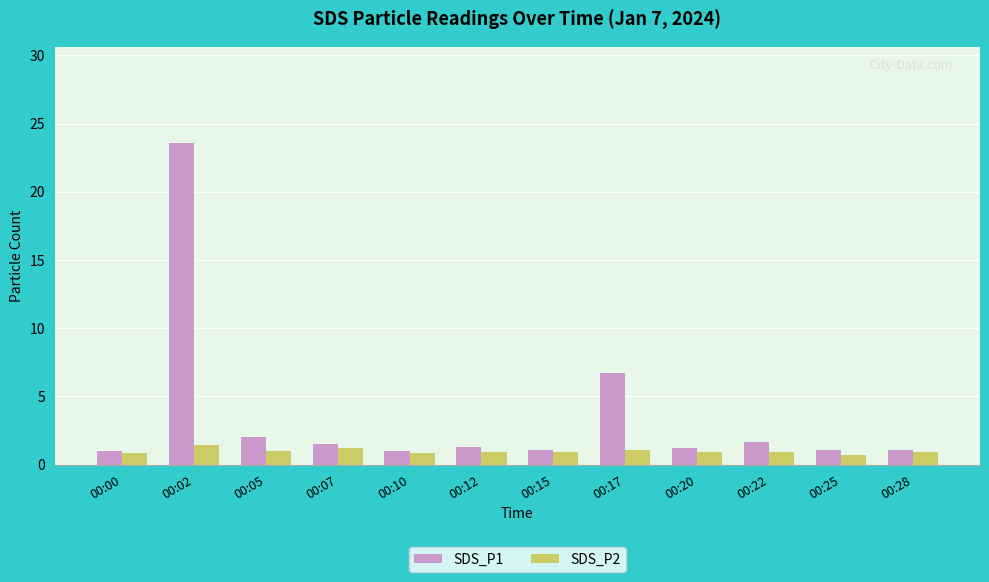

What is the value of the SDS_P1 bar at the 1st from the left?

1.0